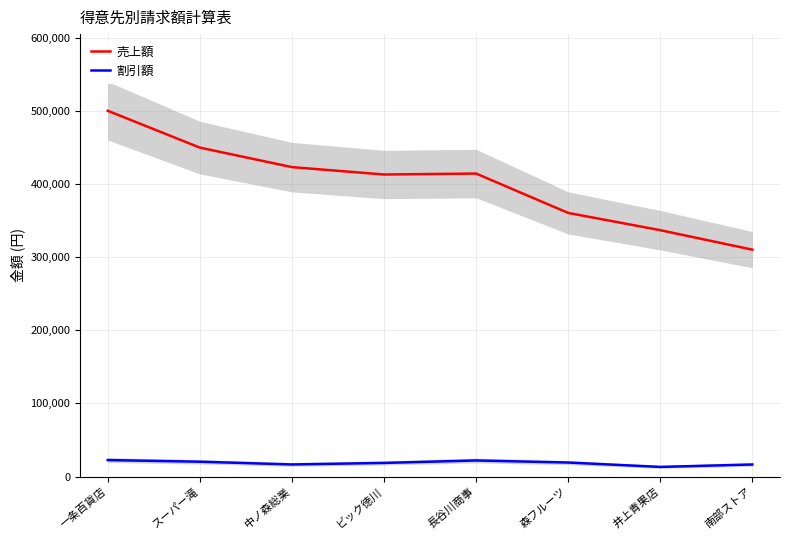

List the series in order of their overall mean, lowest first.

割引額, 売上額